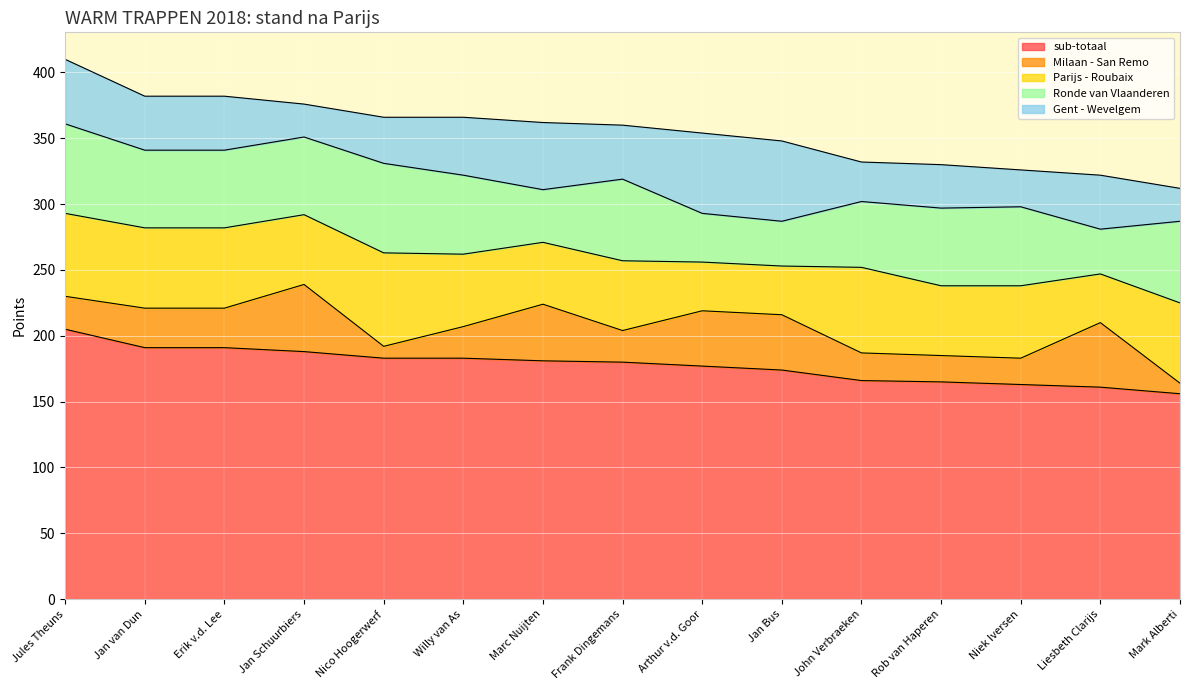

True or false: sub-totaal and Parijs - Roubaix cross at least once.

False